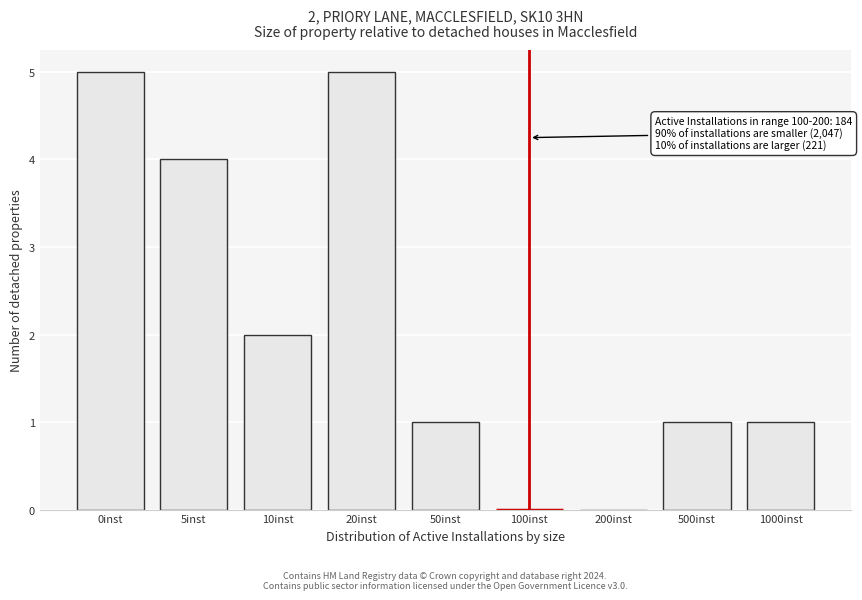

Reading left to right, list all the values displayed in this chart.

0inst=5	5inst=4	10inst=2	20inst=5	50inst=1	100inst=0	200inst=0	500inst=1	1000inst=1